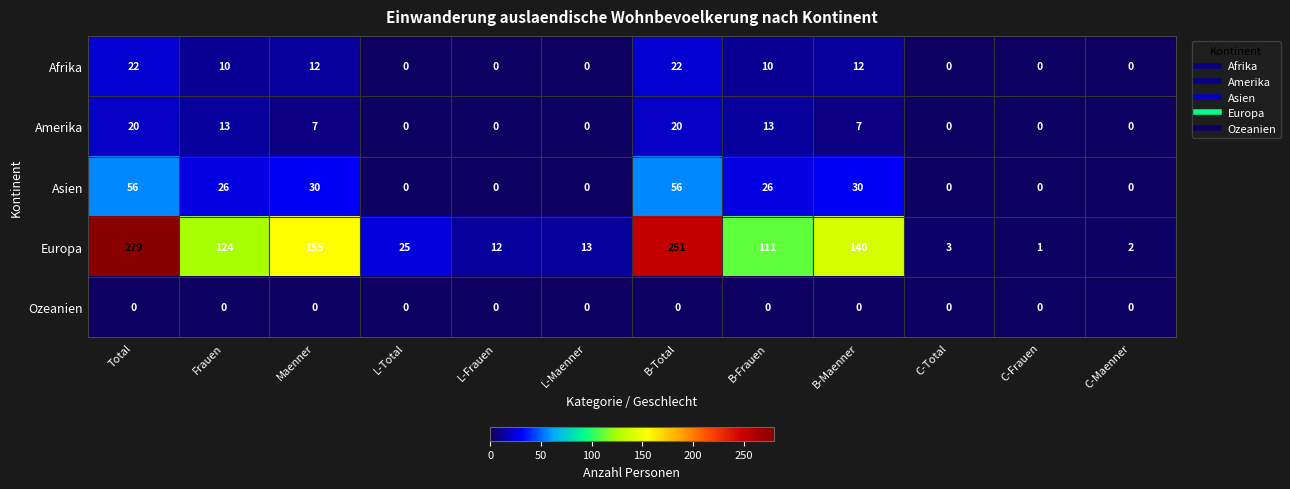

What is the total value across all series at Total?

377